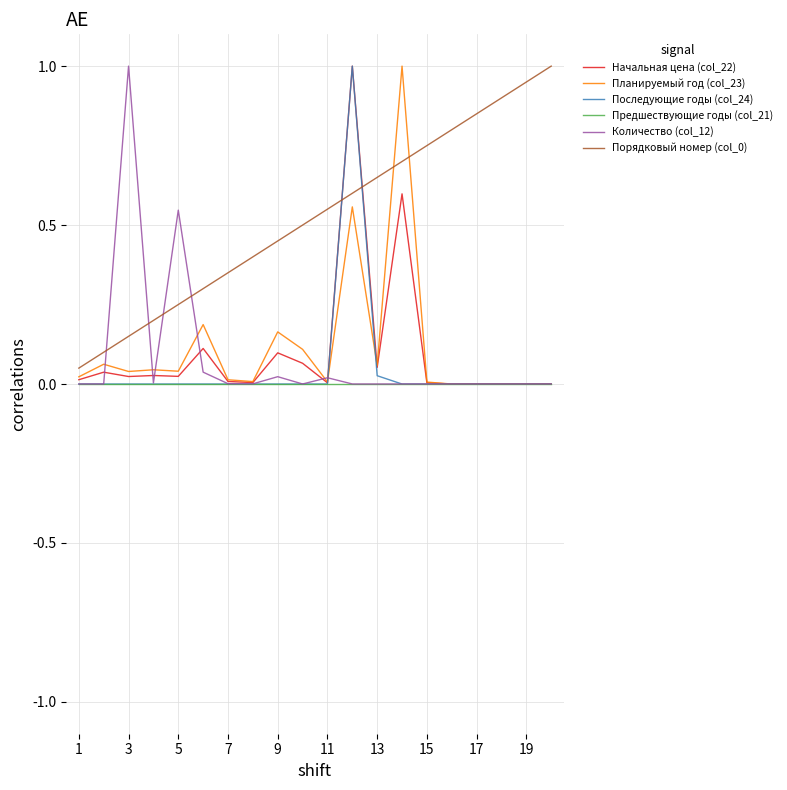

True or false: Порядковый номер (col_0) and Предшествующие годы (col_21) intersect in this chart.

False